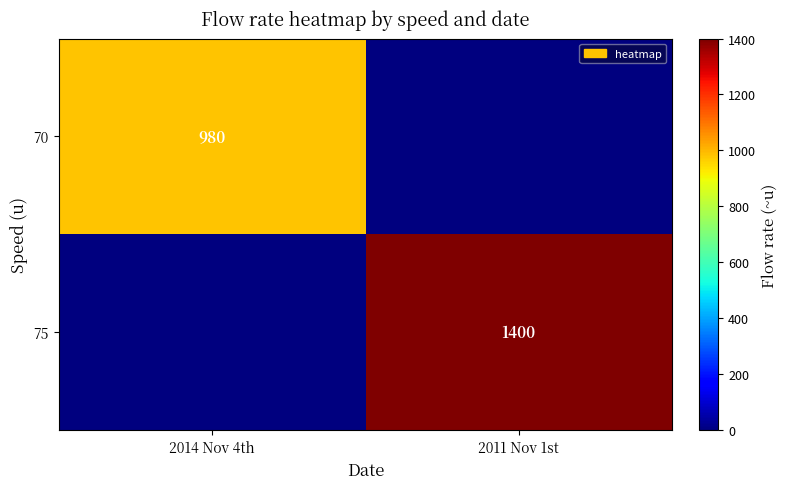

At how many categories does at least one series exceed 386?

2